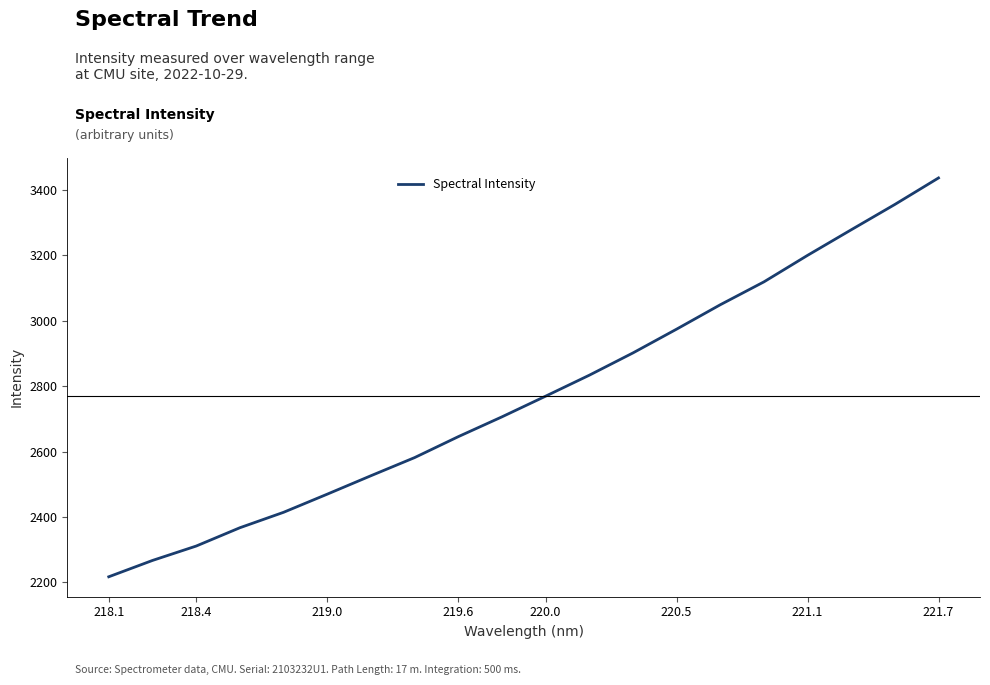

What is the minimum value shown in the chart?

2217.4